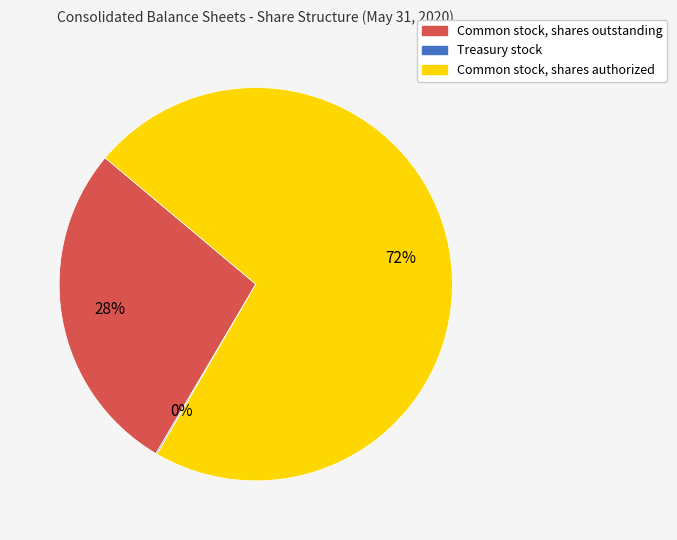

Which slice is the largest?

Common stock, shares authorized